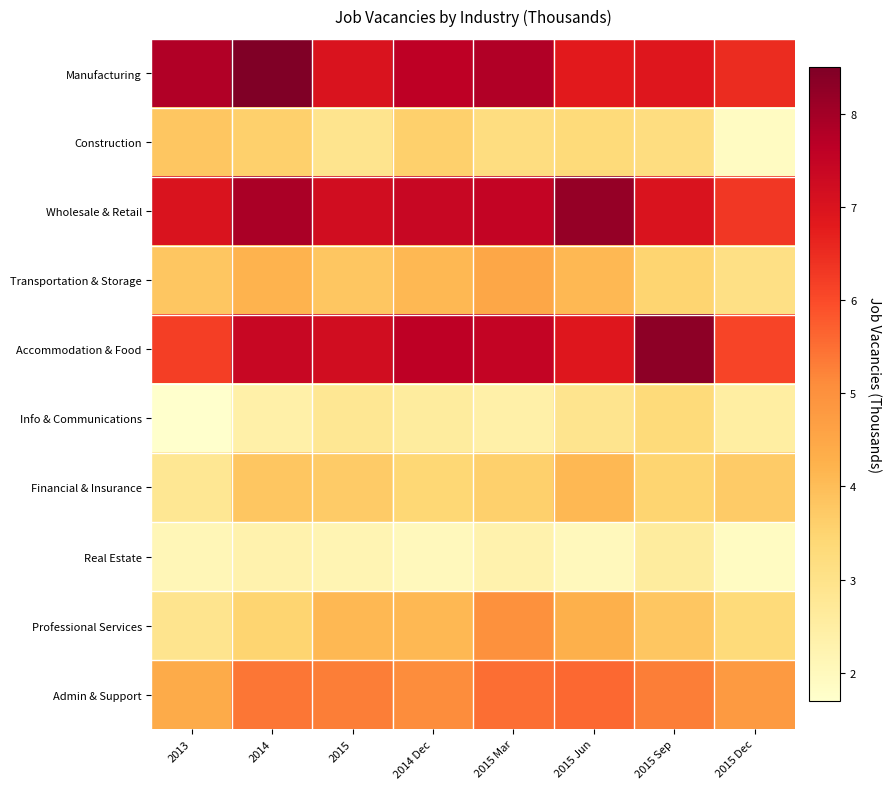

Reading left to right, what are all the values shown in this chart?

Manufacturing: 2013=7.8	2014=8.5	2015=7.0	2014 Dec=7.6	2015 Mar=7.8	2015 Jun=6.8	2015 Sep=6.9	2015 Dec=6.5
Construction: 2013=3.8	2014=3.6	2015=2.9	2014 Dec=3.6	2015 Mar=3.2	2015 Jun=3.3	2015 Sep=3.2	2015 Dec=1.9
Wholesale & Retail: 2013=7.0	2014=7.9	2015=7.2	2014 Dec=7.4	2015 Mar=7.5	2015 Jun=8.2	2015 Sep=7.0	2015 Dec=6.3
Transportation & Storage: 2013=3.8	2014=4.2	2015=3.8	2014 Dec=4.1	2015 Mar=4.5	2015 Jun=4.1	2015 Sep=3.5	2015 Dec=3.1
Accommodation & Food: 2013=6.2	2014=7.4	2015=7.2	2014 Dec=7.6	2015 Mar=7.5	2015 Jun=6.9	2015 Sep=8.3	2015 Dec=6.1
Info & Communications: 2013=1.7	2014=2.4	2015=2.8	2014 Dec=2.6	2015 Mar=2.4	2015 Jun=2.9	2015 Sep=3.3	2015 Dec=2.5
Financial & Insurance: 2013=2.8	2014=3.8	2015=3.7	2014 Dec=3.4	2015 Mar=3.6	2015 Jun=4.1	2015 Sep=3.5	2015 Dec=3.7
Real Estate: 2013=2.1	2014=2.3	2015=2.2	2014 Dec=2.0	2015 Mar=2.3	2015 Jun=2.0	2015 Sep=2.6	2015 Dec=1.9
Professional Services: 2013=2.9	2014=3.5	2015=4.1	2014 Dec=4.1	2015 Mar=5.0	2015 Jun=4.3	2015 Sep=3.8	2015 Dec=3.3
Admin & Support: 2013=4.4	2014=5.4	2015=5.3	2014 Dec=5.1	2015 Mar=5.5	2015 Jun=5.6	2015 Sep=5.3	2015 Dec=4.8